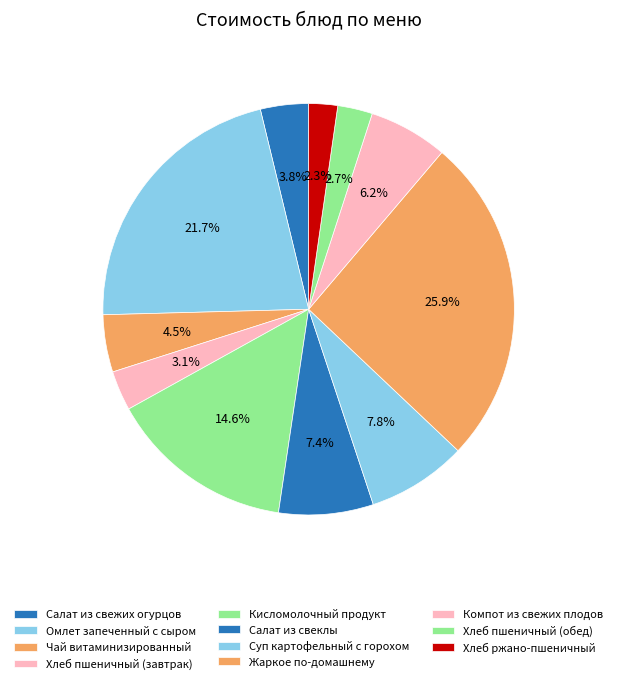

What is the change in value from Хлеб пшеничный (завтрак) to Салат из свеклы?

+6.8